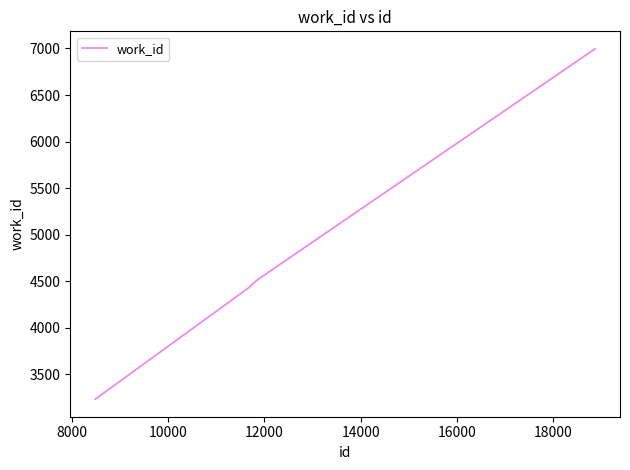

What is the minimum value shown in the chart?

3232